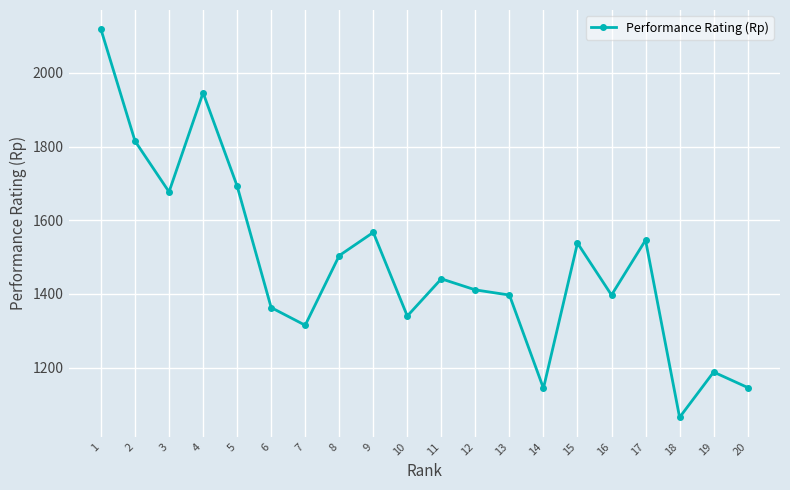

What is the minimum value shown in the chart?

1065